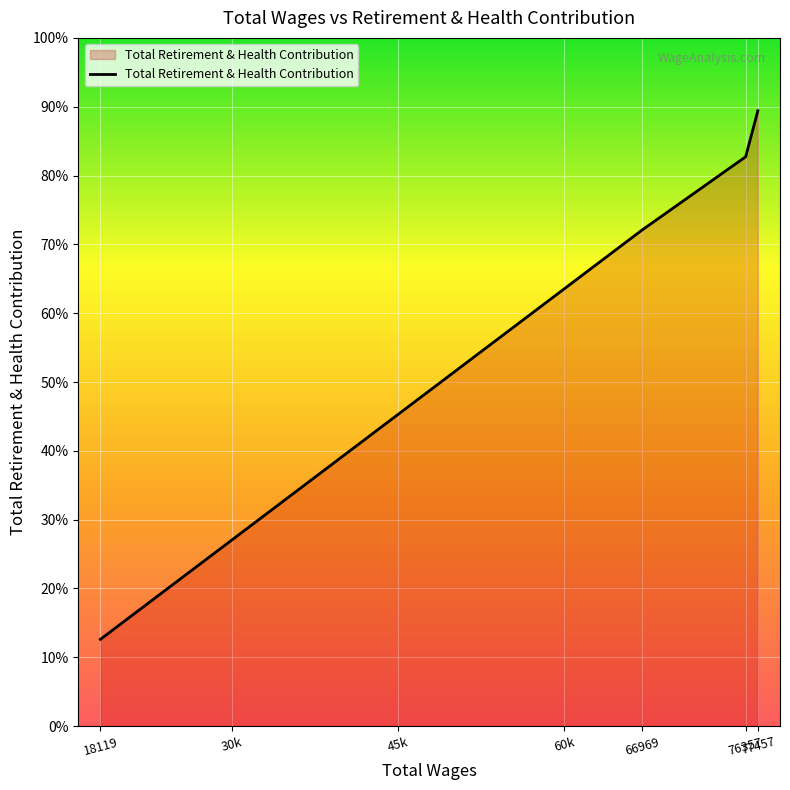

Does the chart have visible grid lines?

Yes